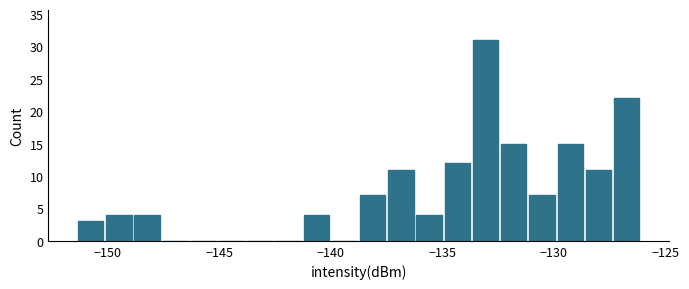

Around what value on the x-axis is the tallest bar? Give the approximate position of its centre, as read against the axis.

-133.0